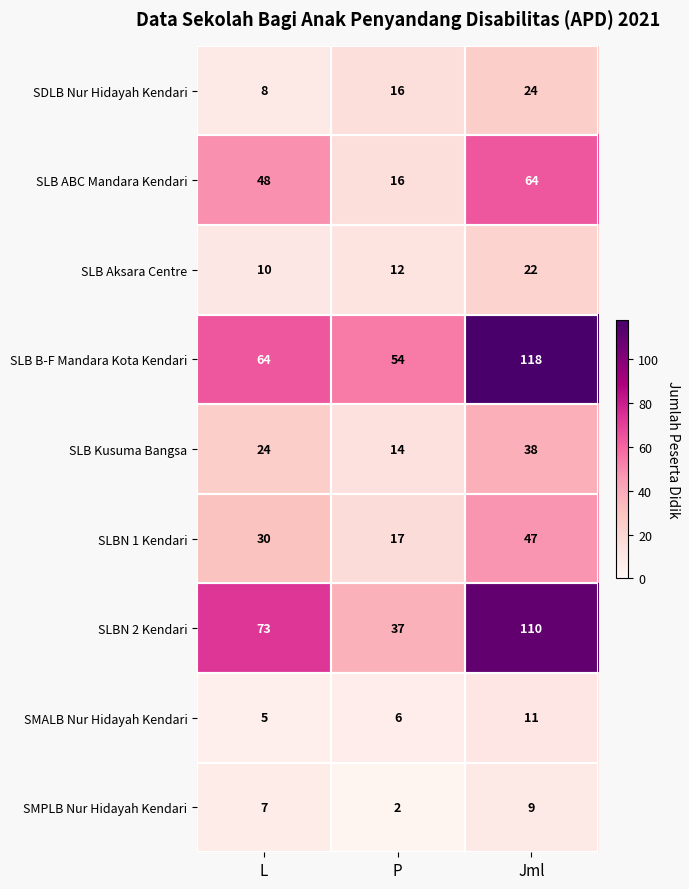

Rank the series by their maximum value, from lowest to highest.

SMPLB Nur Hidayah Kendari, SMALB Nur Hidayah Kendari, SLB Aksara Centre, SDLB Nur Hidayah Kendari, SLB Kusuma Bangsa, SLBN 1 Kendari, SLB ABC Mandara Kendari, SLBN 2 Kendari, SLB B-F Mandara Kota Kendari